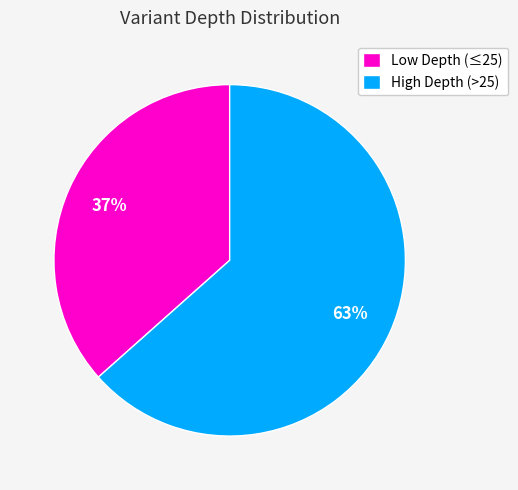

The High Depth (>25) slice represents 52% of the pie. True or false?

False